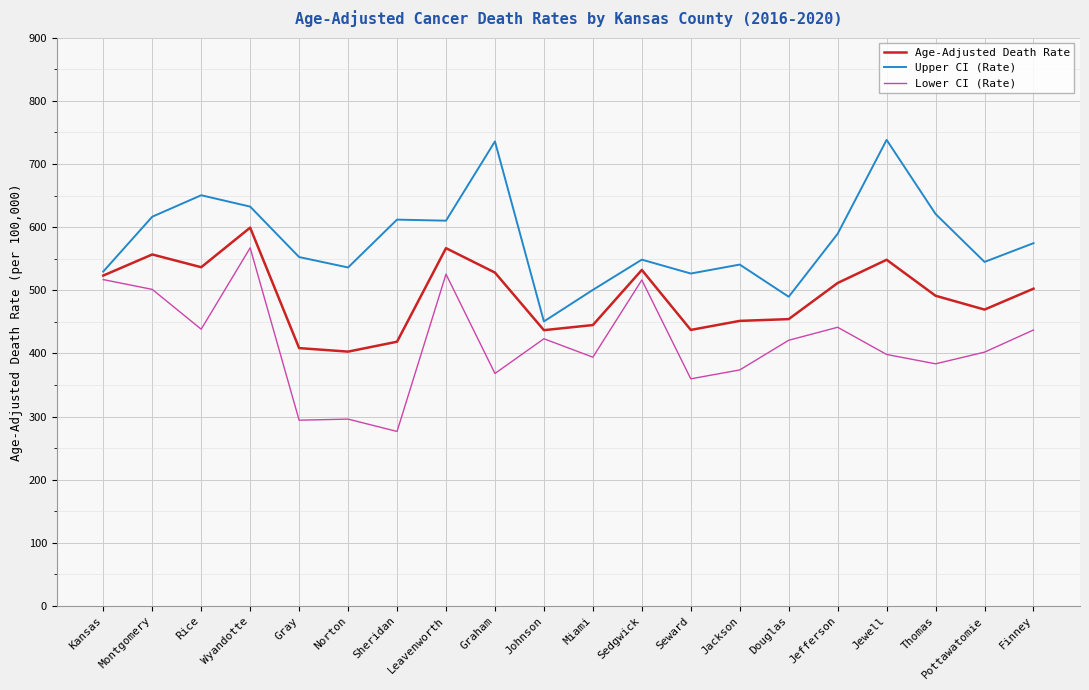

What is the minimum value shown in the chart?

276.4